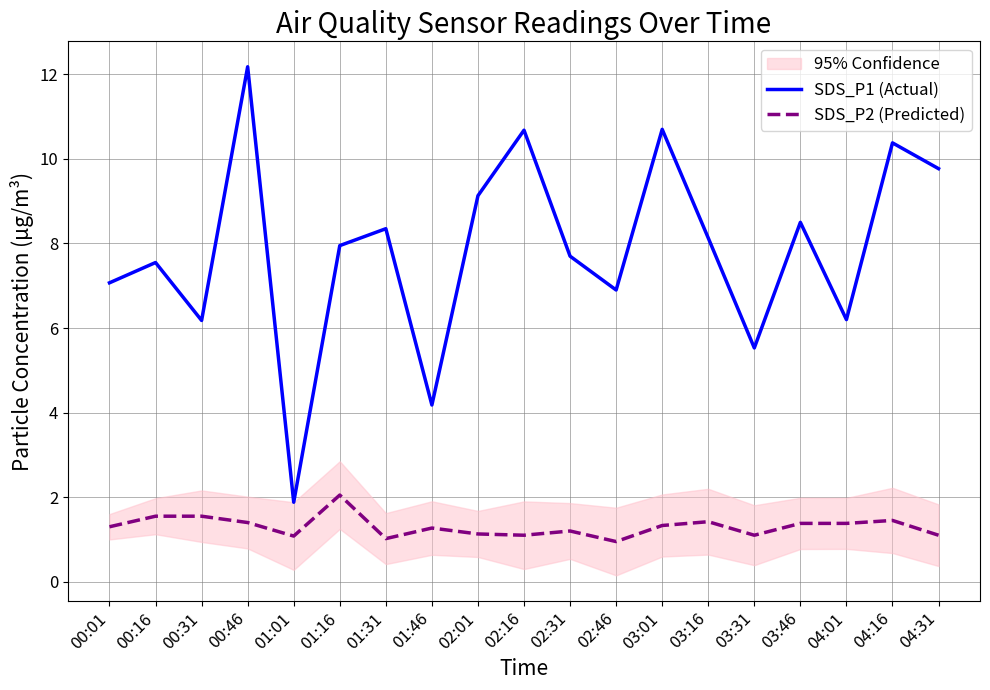

Reading right to left, transcribe all the data shown in this chart.

SDS_P1 (Actual): 04:31=9.8	04:16=10.4	04:01=6.2	03:46=8.5	03:31=5.5	03:16=8.1	03:01=10.7	02:46=6.9	02:31=7.7	02:16=10.7	02:01=9.1	01:46=4.2	01:31=8.3	01:16=8.0	01:01=1.9	00:46=12.2	00:31=6.2	00:16=7.5	00:01=7.1
SDS_P2 (Predicted): 04:31=1.1	04:16=1.4	04:01=1.4	03:46=1.4	03:31=1.1	03:16=1.4	03:01=1.3	02:46=0.9	02:31=1.2	02:16=1.1	02:01=1.1	01:46=1.3	01:31=1.0	01:16=2.0	01:01=1.1	00:46=1.4	00:31=1.6	00:16=1.6	00:01=1.3